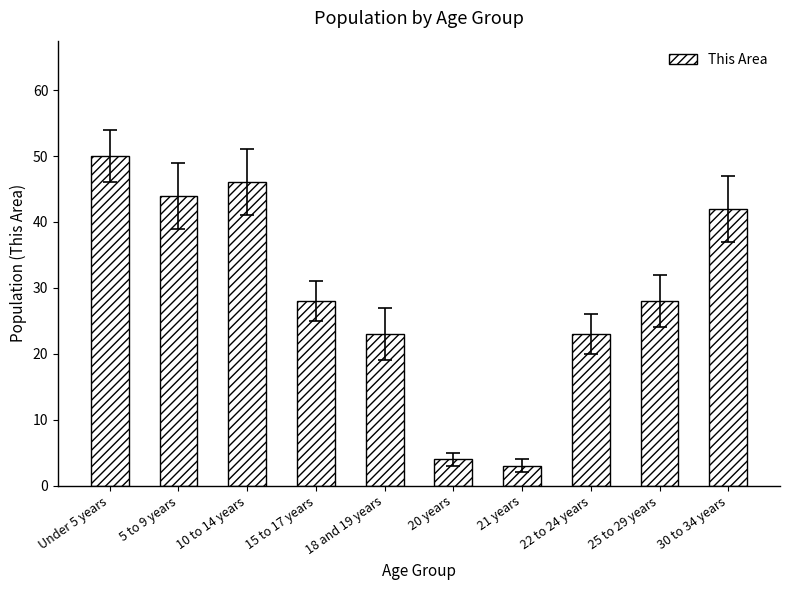

The value at 20 years is 4. True or false?

True